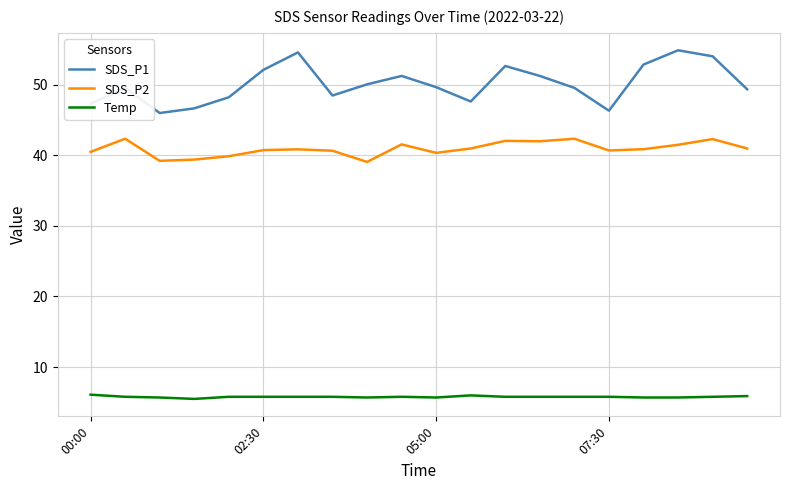

Rank the series by their average value, from highest to lowest.

SDS_P1, SDS_P2, Temp